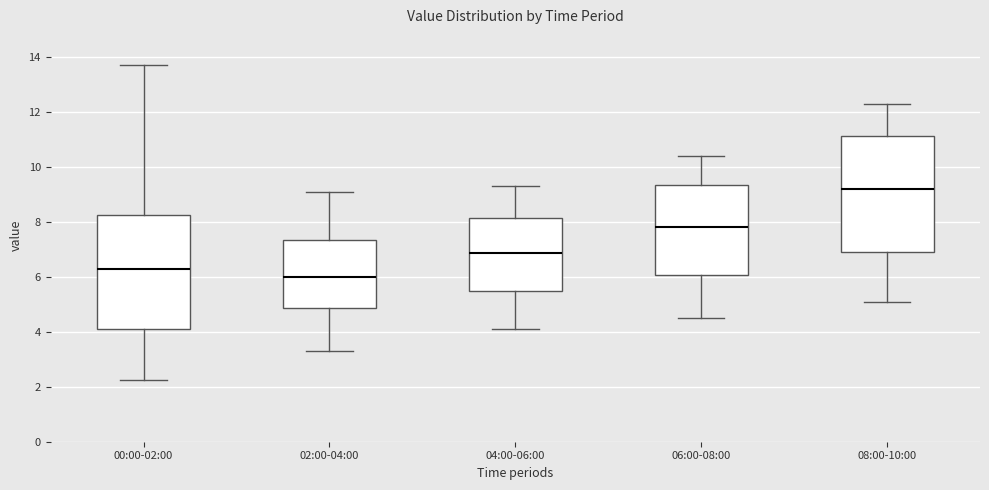

Which box has the lowest median line?

02:00-04:00